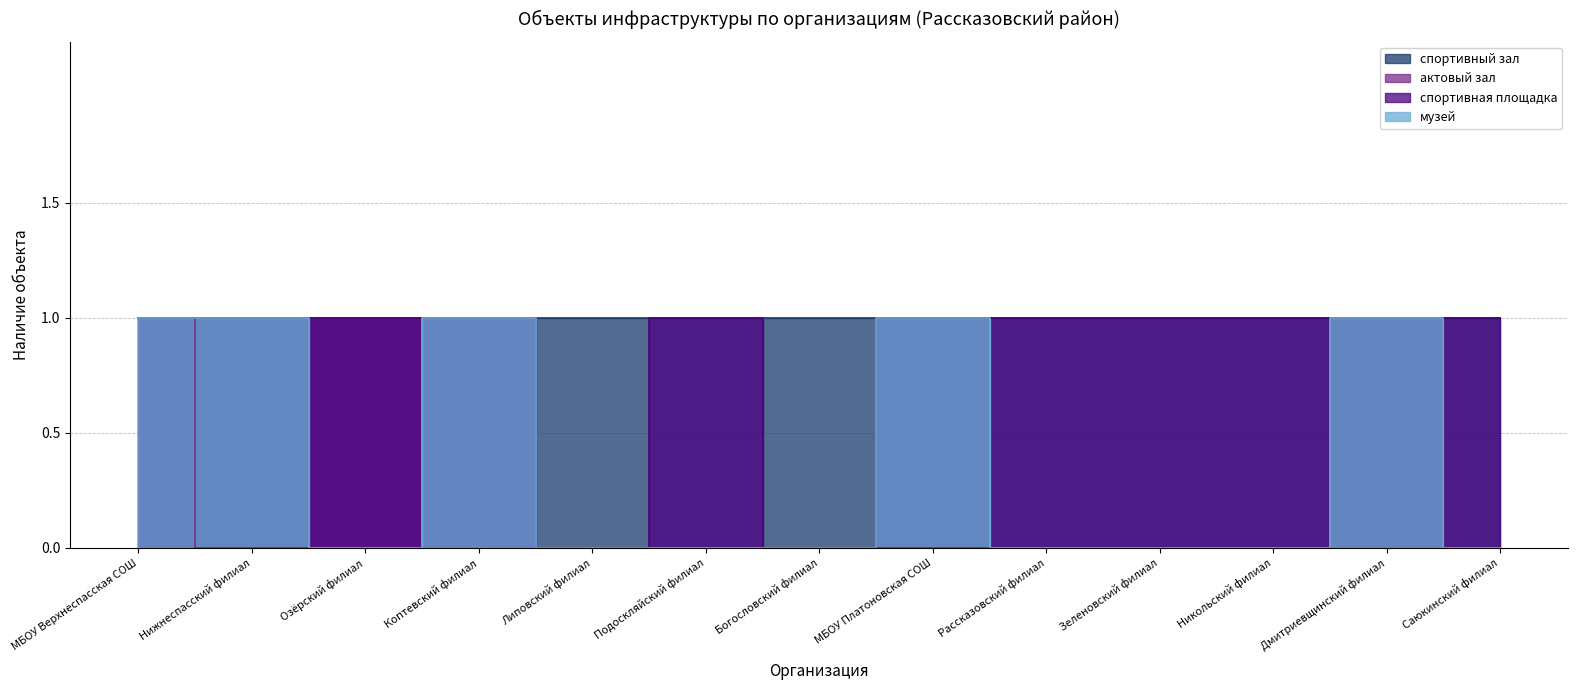

How many positive values does the спортивная площадка series have?

11